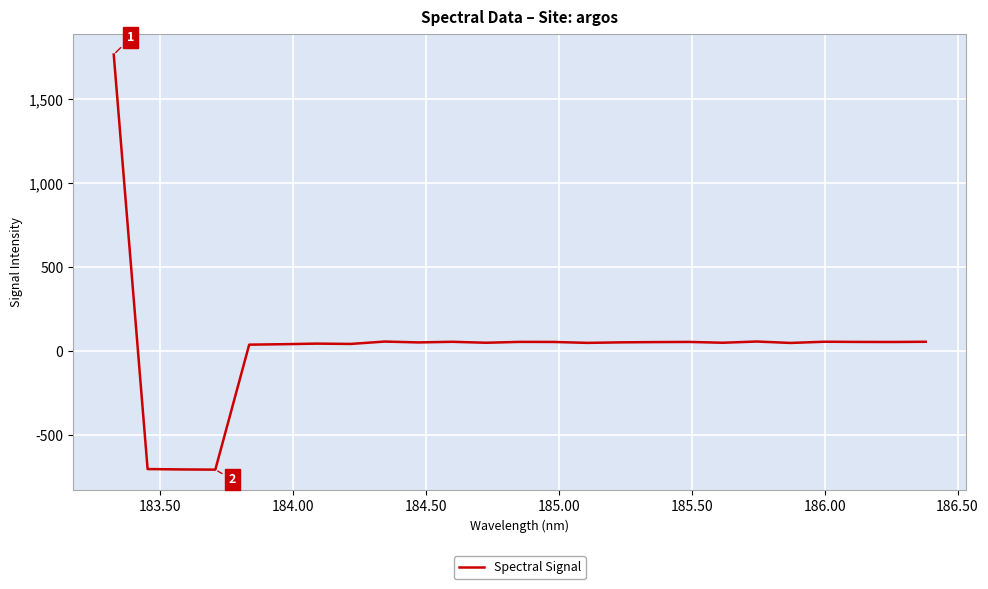

How many negative values are there?

3